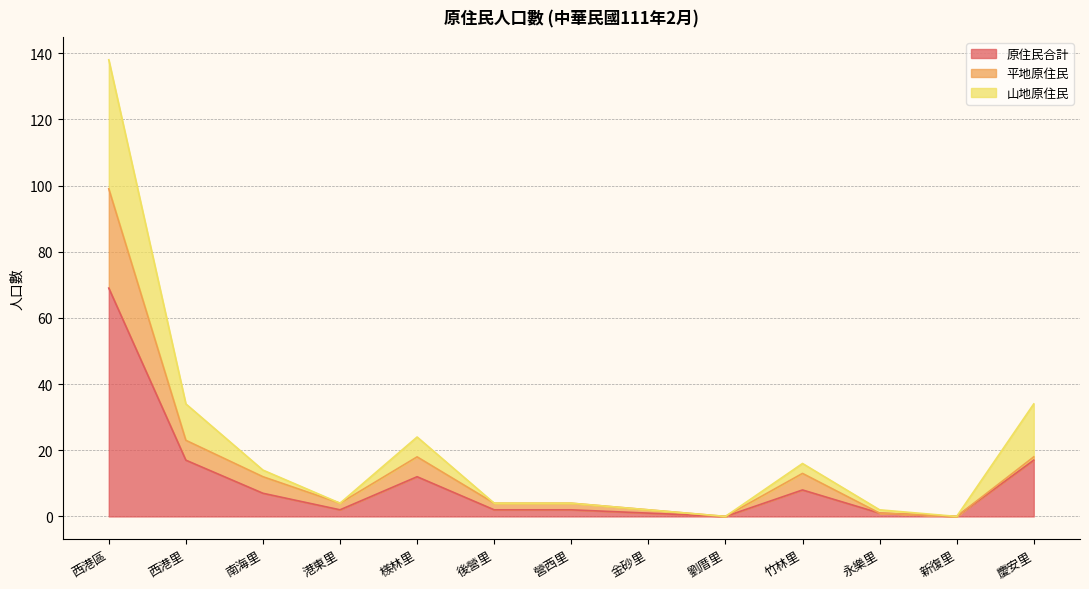

Which series changed the most between 港東里 and 劉厝里?

平地原住民